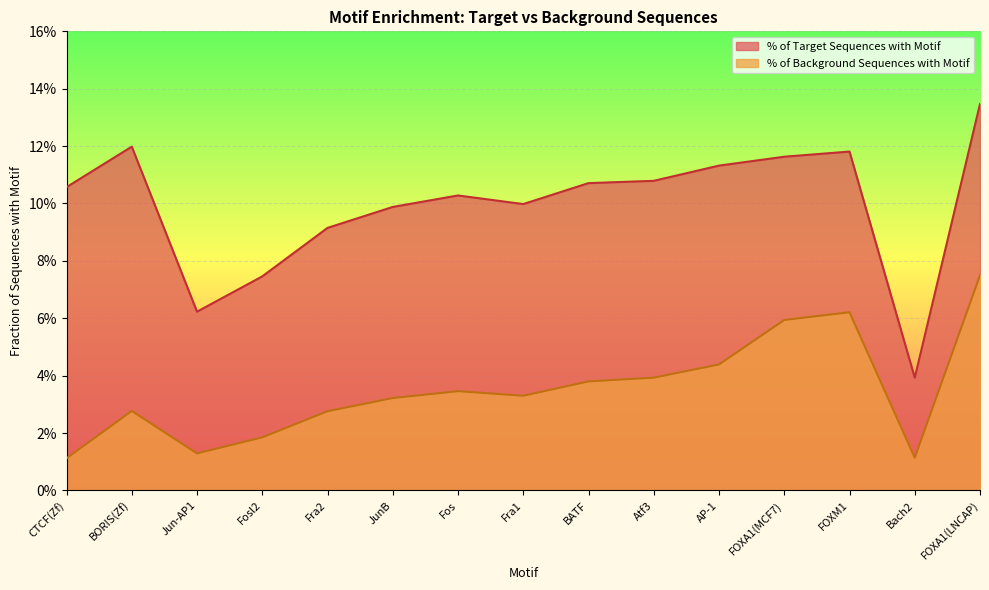

What is the average value of the % of Target Sequences with Motif series?

0.1